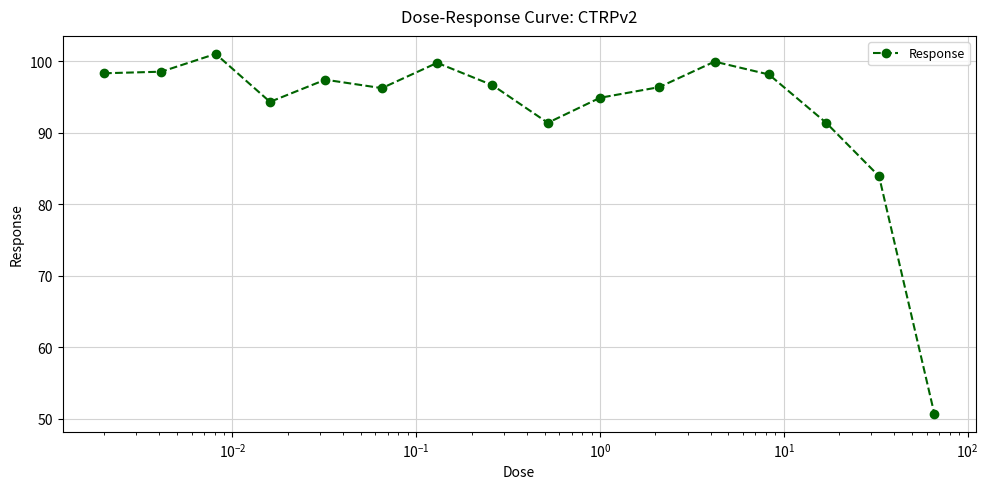

What is the value of the 5th point from the left?

97.4